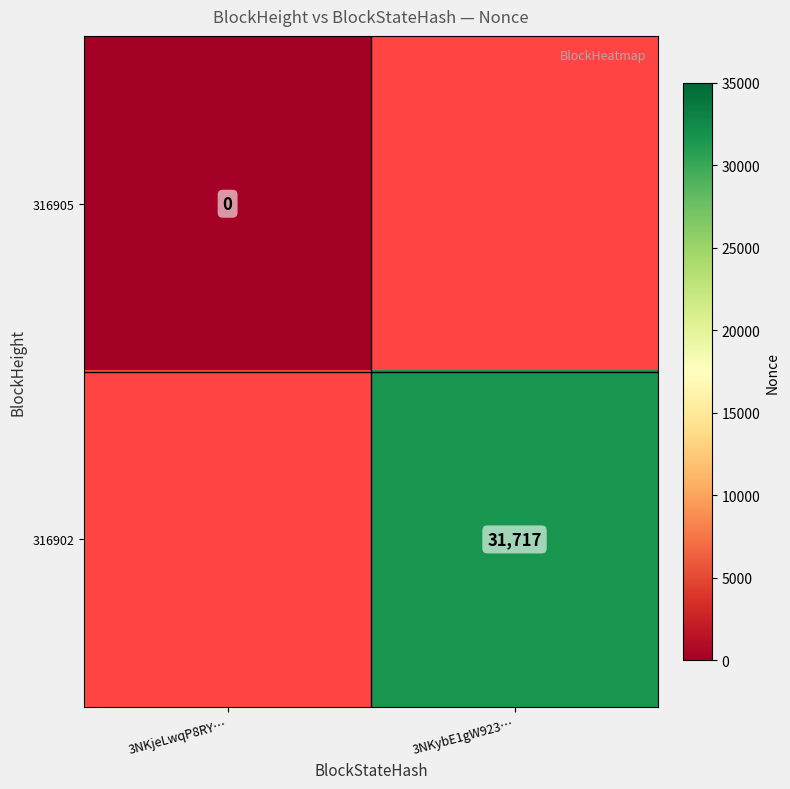

The 316902 series shows 43914 at 3NKybE1gW923…. True or false?

False